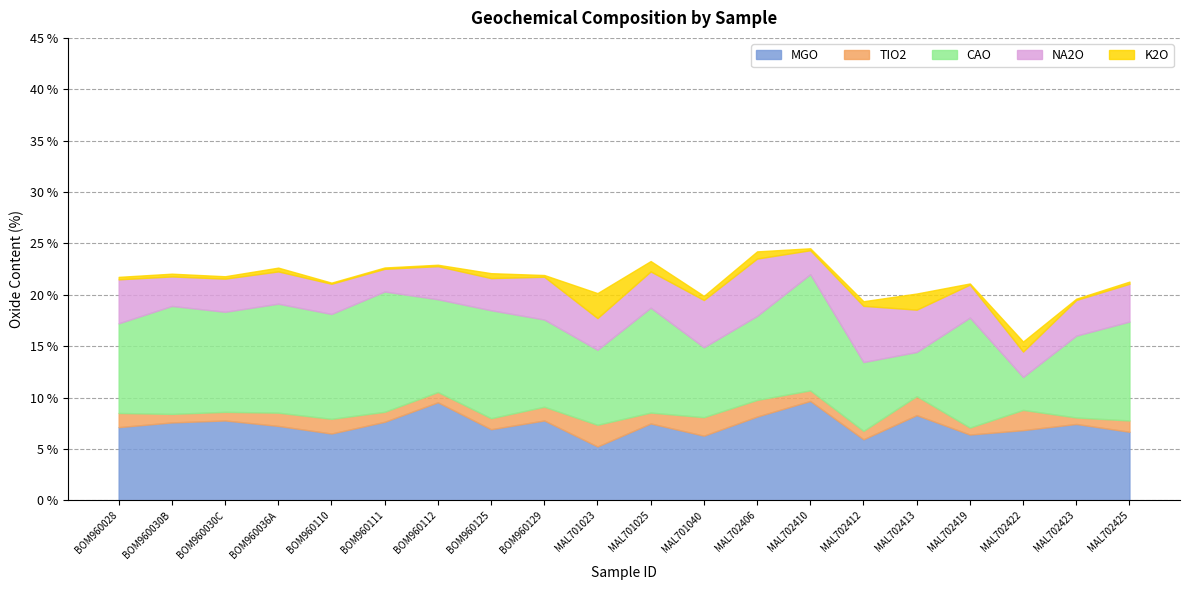

At how many categories does at least one series exceed 10?

8